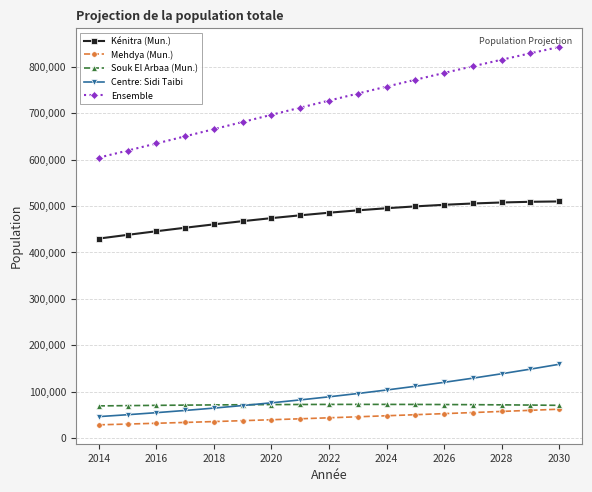

At how many categories does at least one series exceed 790723?

4